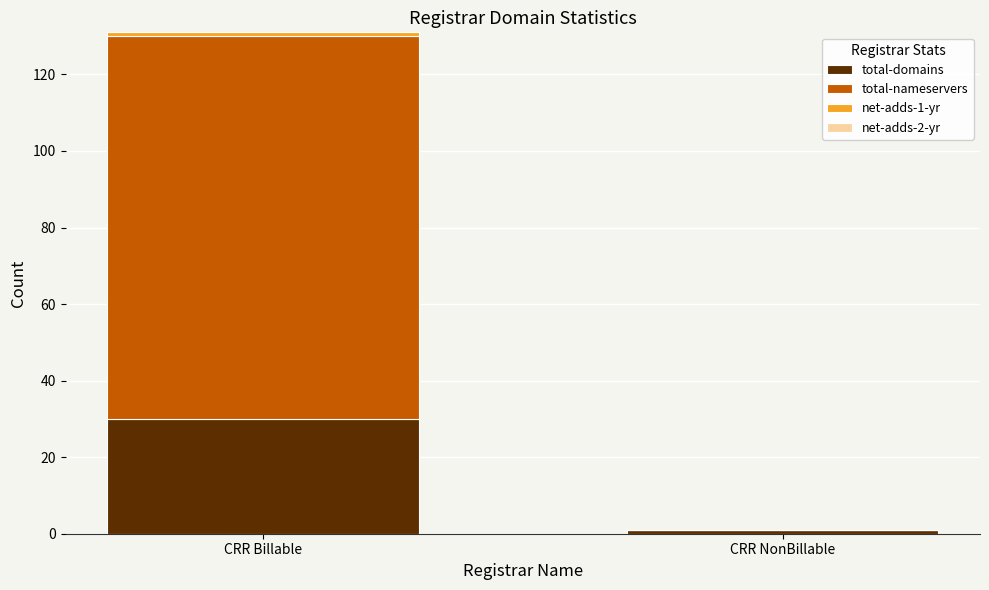

Does the chart contain stacked bars?

Yes